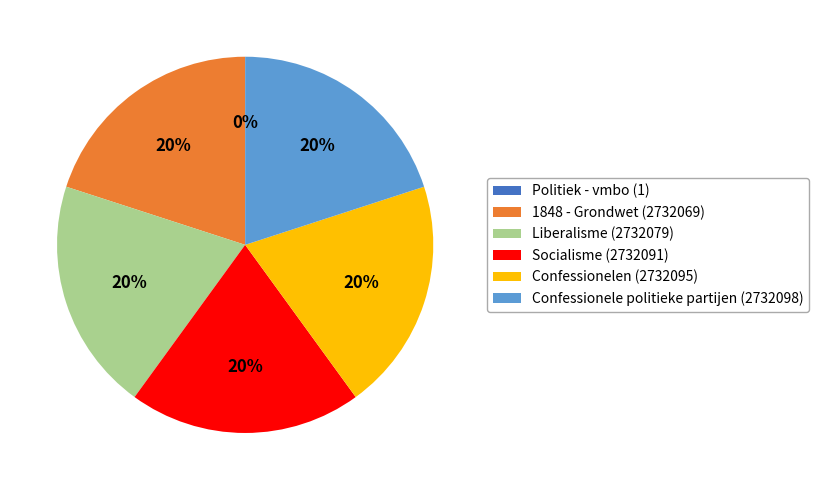

Is there a majority slice in this chart?

No